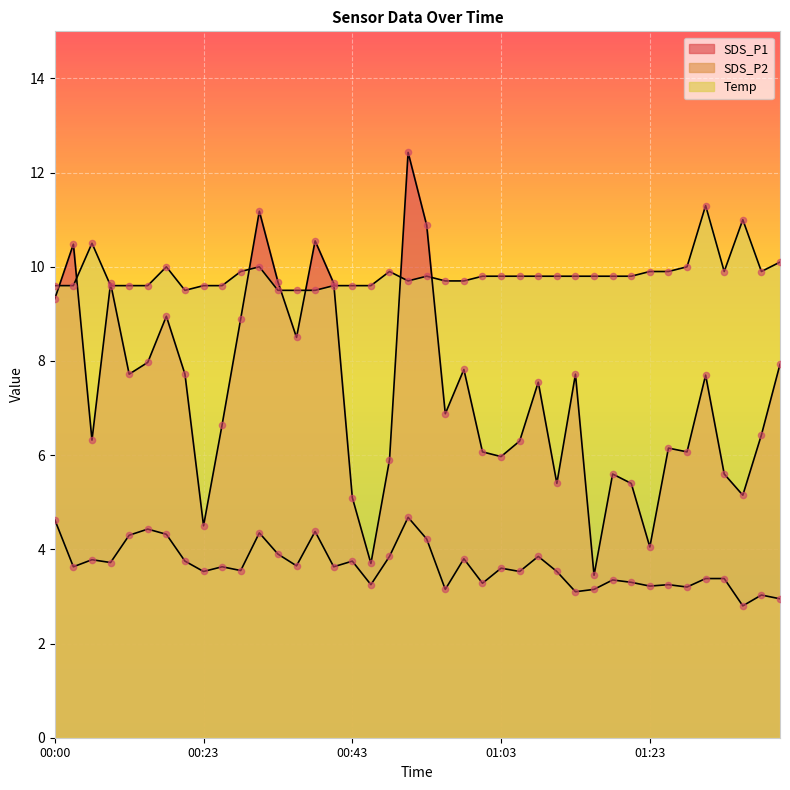

Which series has the largest total across all categories?

Temp